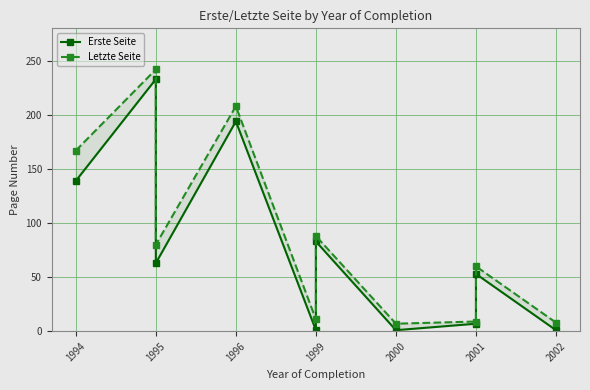

True or false: Letzte Seite has a value of 60 at 2001.

True